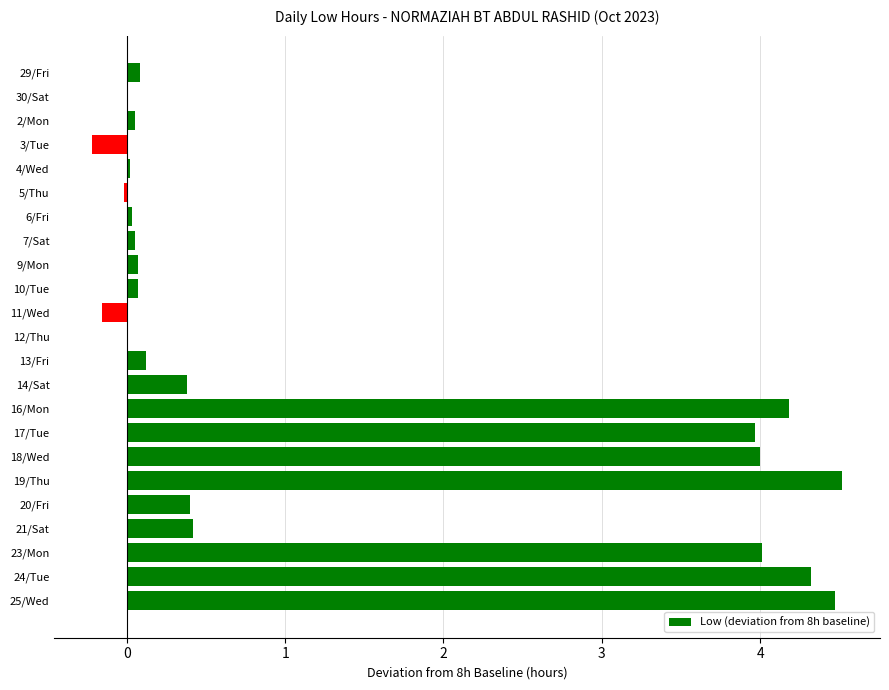

What is the maximum value shown in the chart?

4.5